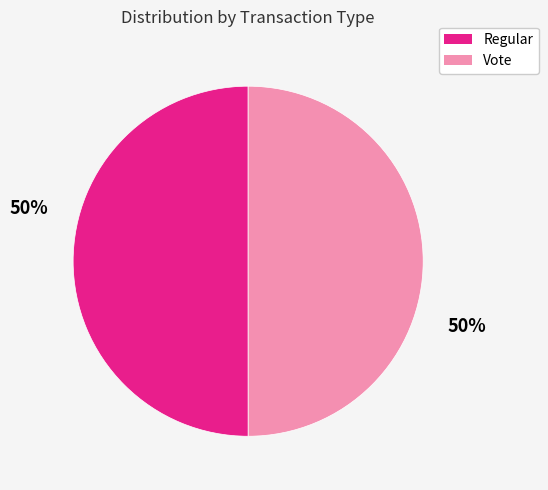

The Vote slice represents 40% of the pie. True or false?

False